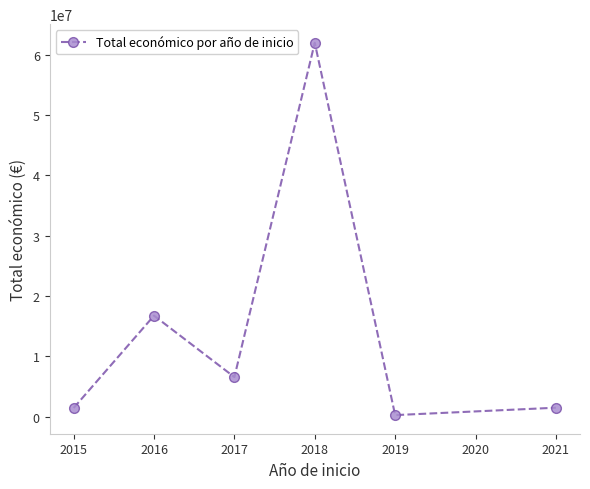

How many points are lower than both their immediate neighbors (excluding endpoints)?

2